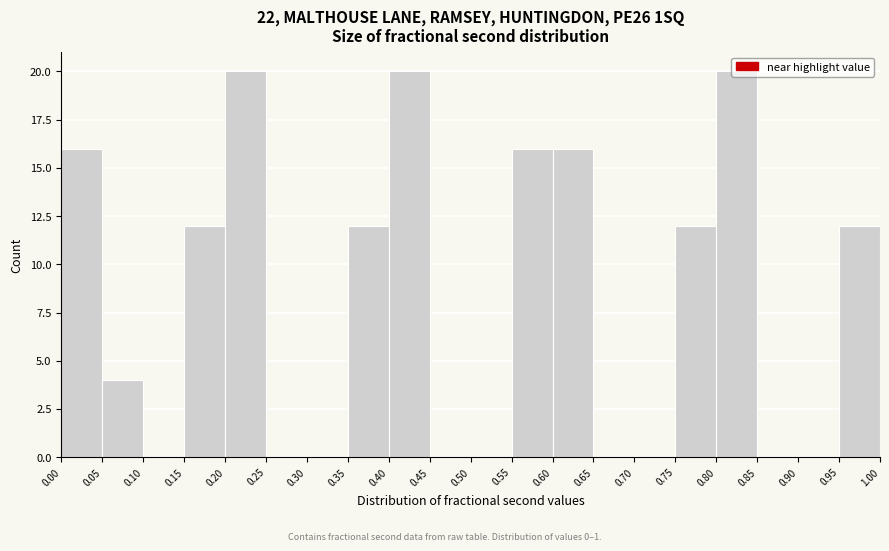

Reading left to right, transcribe this chart: for each bar, give the range it covers on the x-axis and its height. The values are not printed on the chart, so give them approximately, as read against the axis.

0.00 to 0.05: 16
0.05 to 0.10: 4
0.10 to 0.15: 0
0.15 to 0.20: 12
0.20 to 0.25: 20
0.25 to 0.30: 0
0.30 to 0.35: 0
0.35 to 0.40: 12
0.40 to 0.45: 20
0.45 to 0.50: 0
0.50 to 0.55: 0
0.55 to 0.60: 16
0.60 to 0.65: 16
0.65 to 0.70: 0
0.70 to 0.75: 0
0.75 to 0.80: 12
0.80 to 0.85: 20
0.85 to 0.90: 0
0.90 to 0.95: 0
0.95 to 1.00: 12